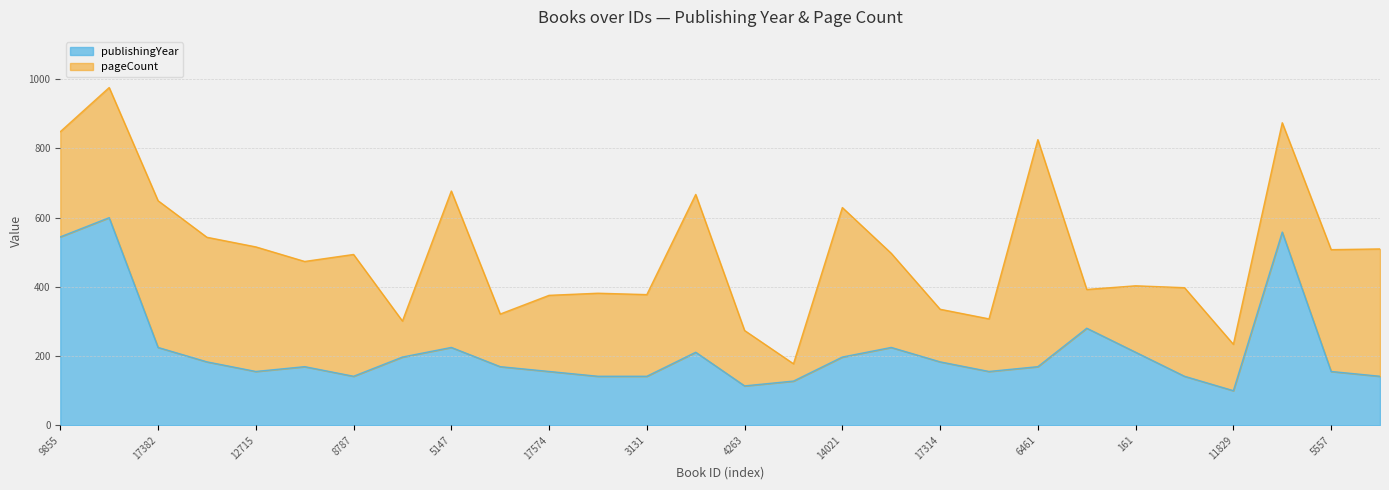

What is the sum of the values at 12715 and 17382?

380.6